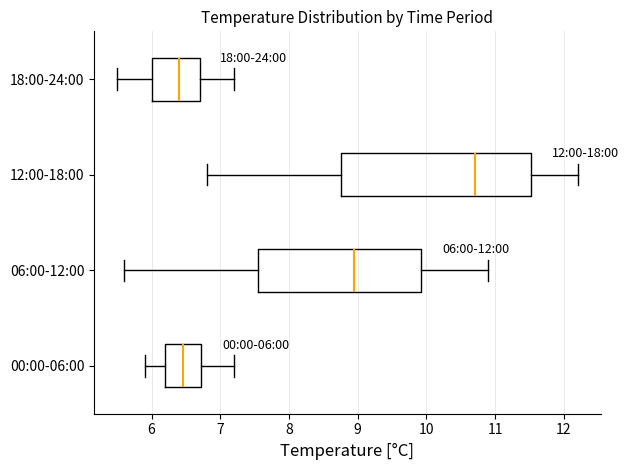

Which box has the furthest to the right median line?

12:00-18:00